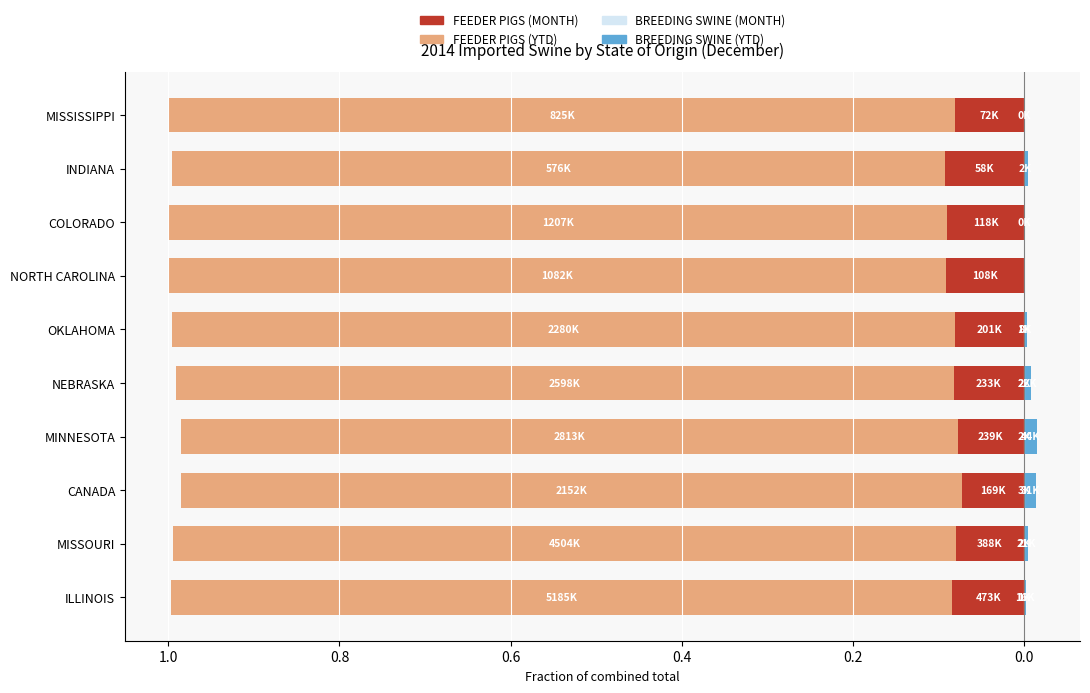

What is the value of the FEEDER PIGS (MONTH) bar at the 9th from the left?

-0.1